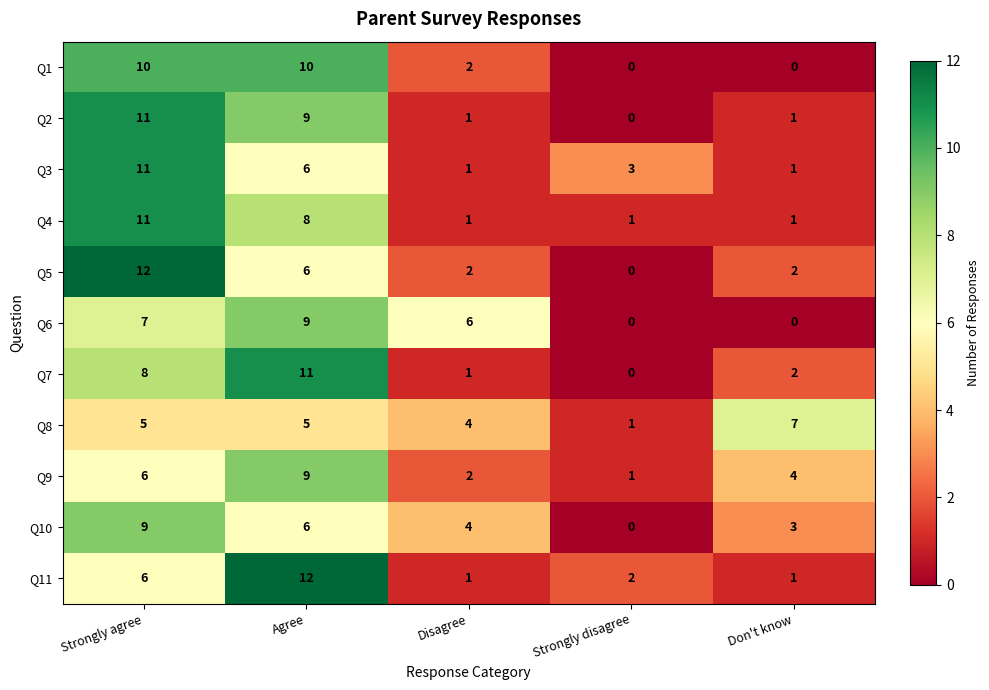

The value of Q9 at Agree is 3. True or false?

False